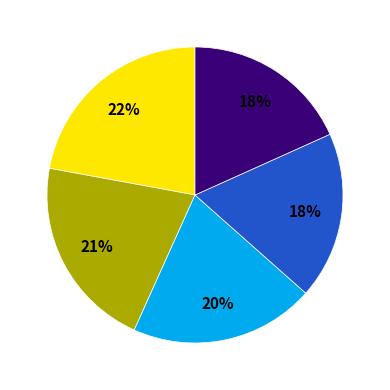

Does any single category account for the majority?

No